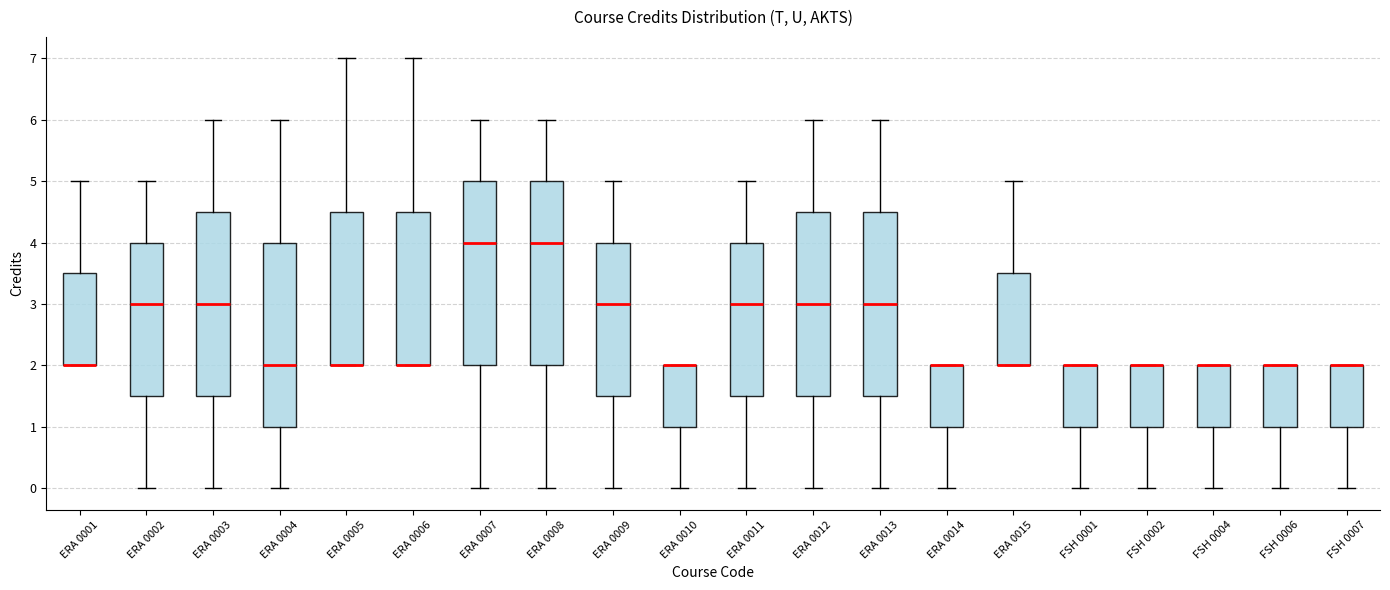

Where is the upper edge of the box for ERA 0007 on the y-axis? The values are not printed on the chart, so give them approximately, as read against the axis.

5.0